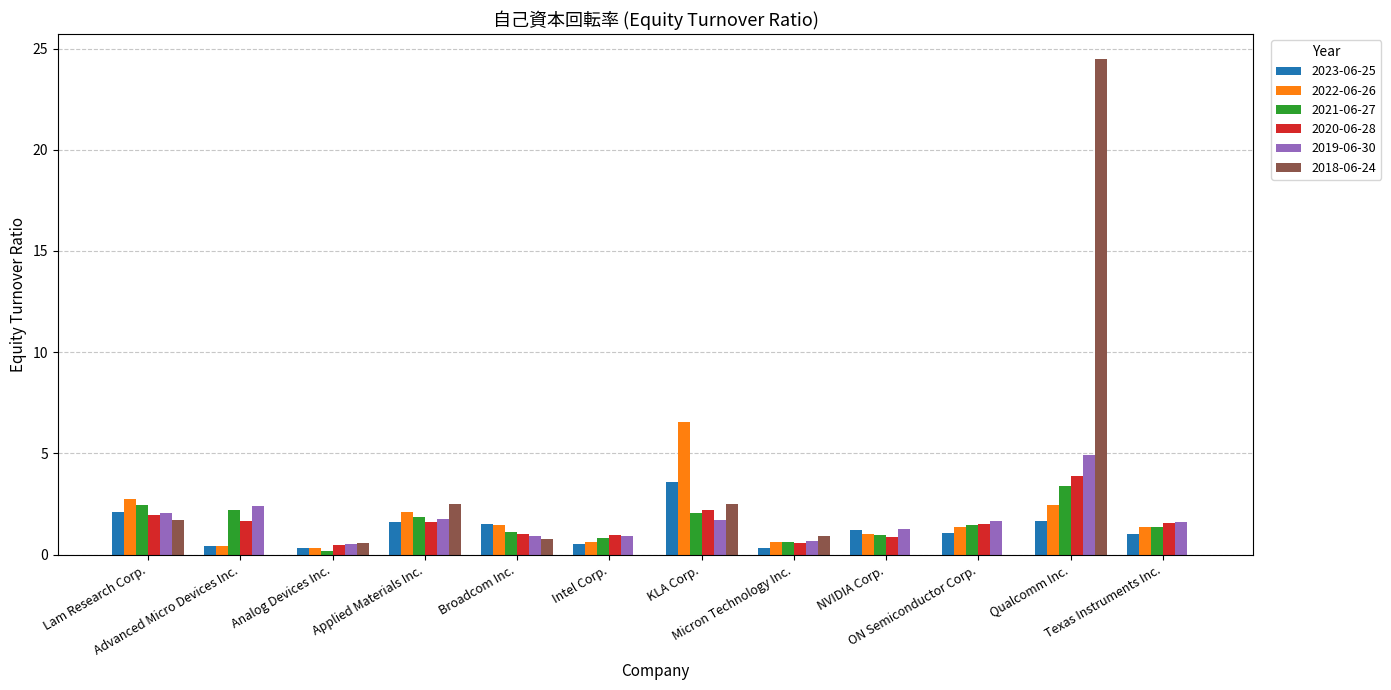

What is the greatest value displayed?

24.5